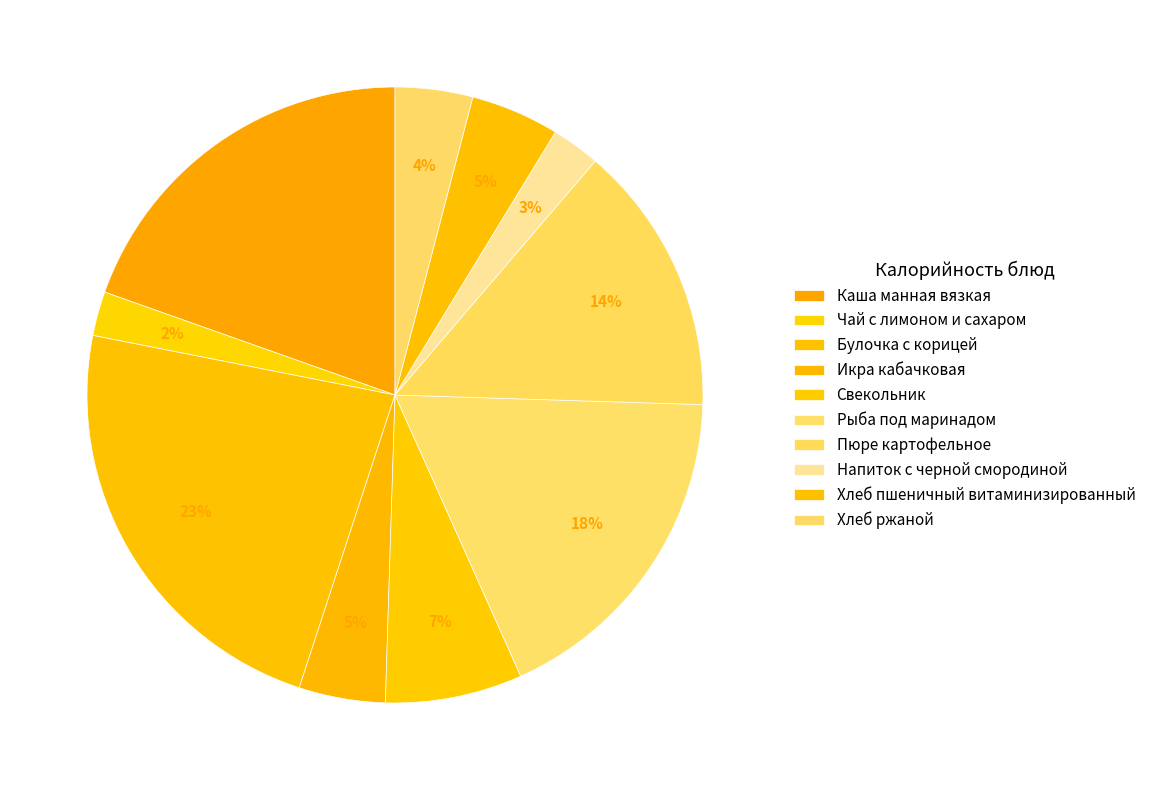

True or false: Булочка с корицей accounts for 23% of the total.

True